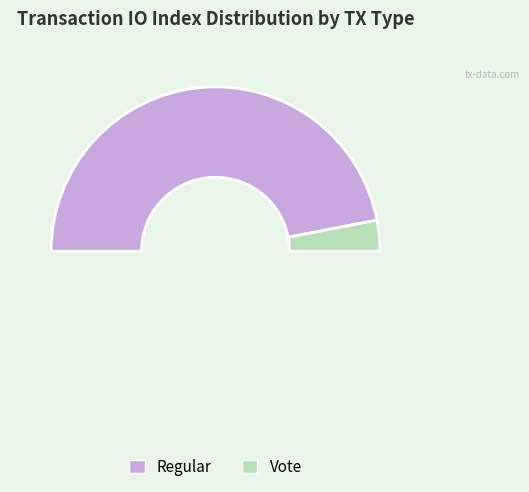

Rank the categories by value from highest to lowest.

Regular, Vote